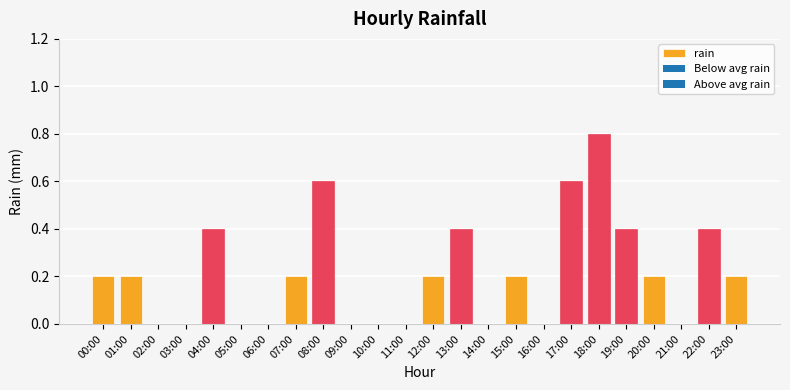

What is the greatest value displayed?

0.8